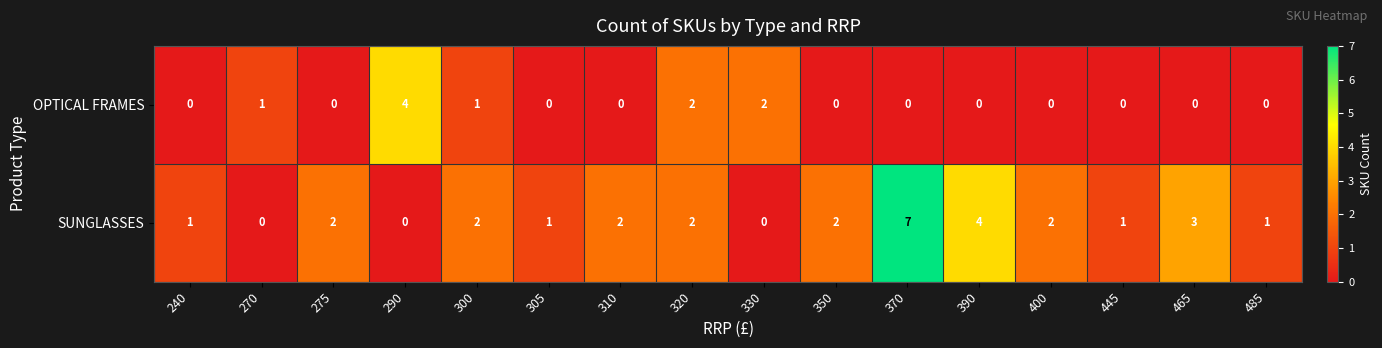

What is the difference between the maximum and minimum values in the OPTICAL FRAMES series?

4